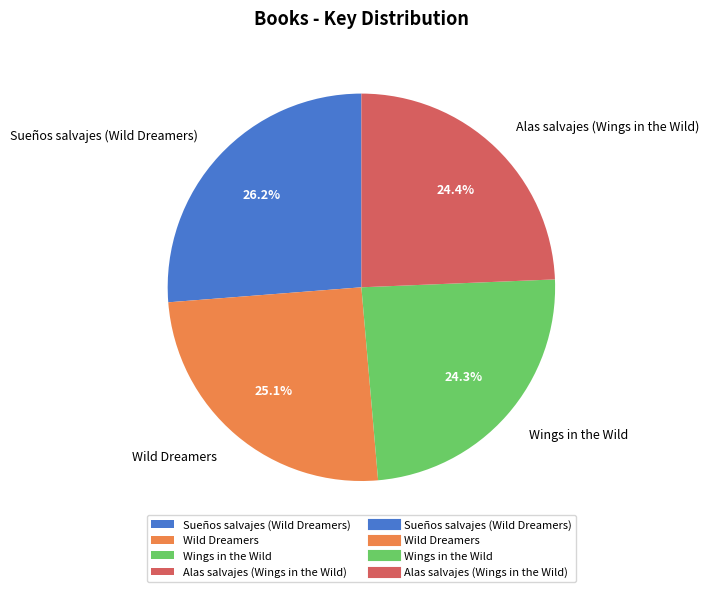

Does Alas salvajes (Wings in the Wild) account for over 50% of the chart?

No